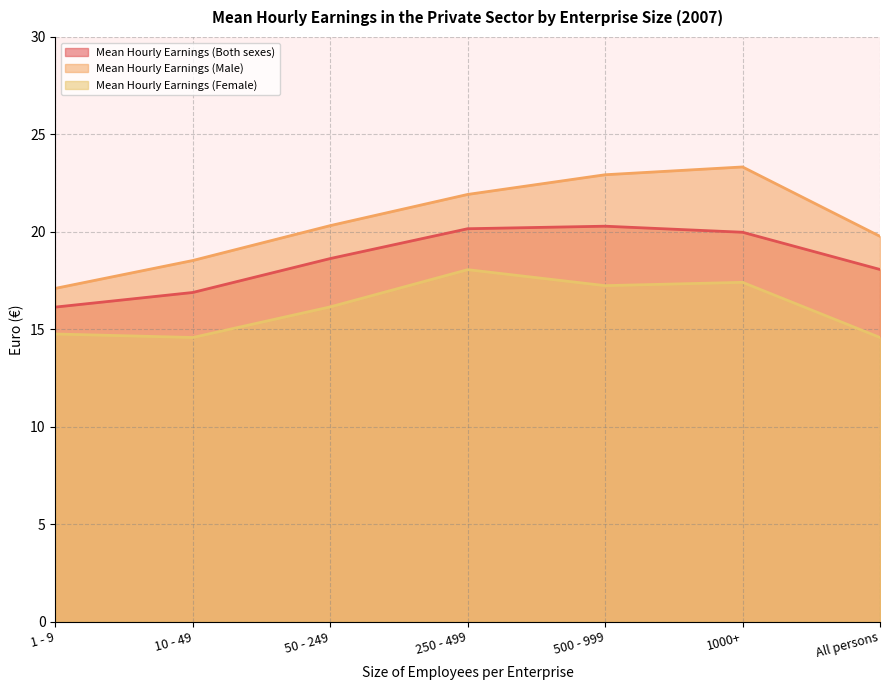

Which series has the largest total across all categories?

Mean Hourly Earnings (Male)